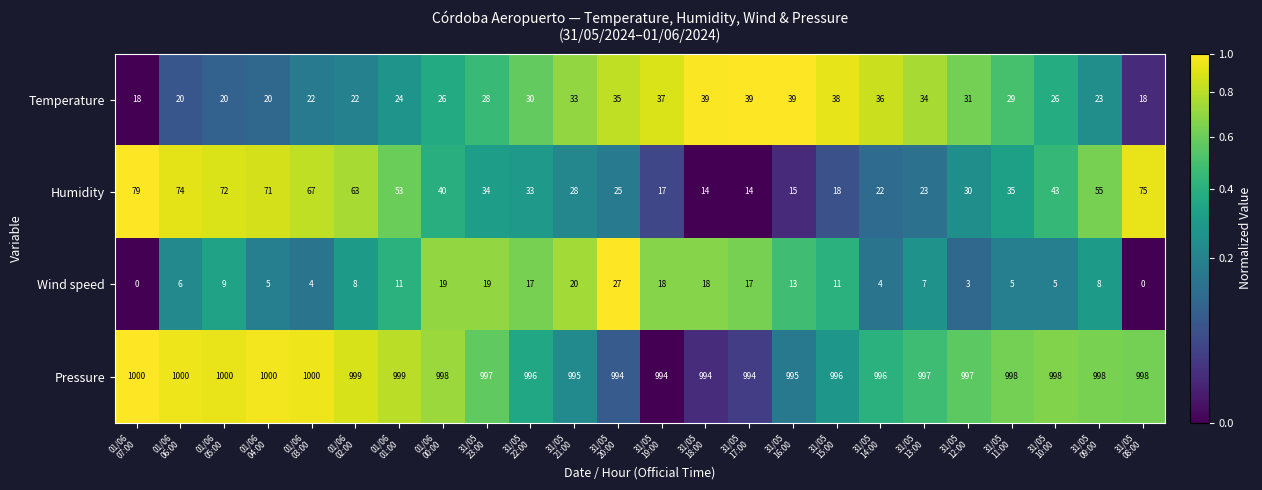

Which series has the widest spread of values?

Humidity